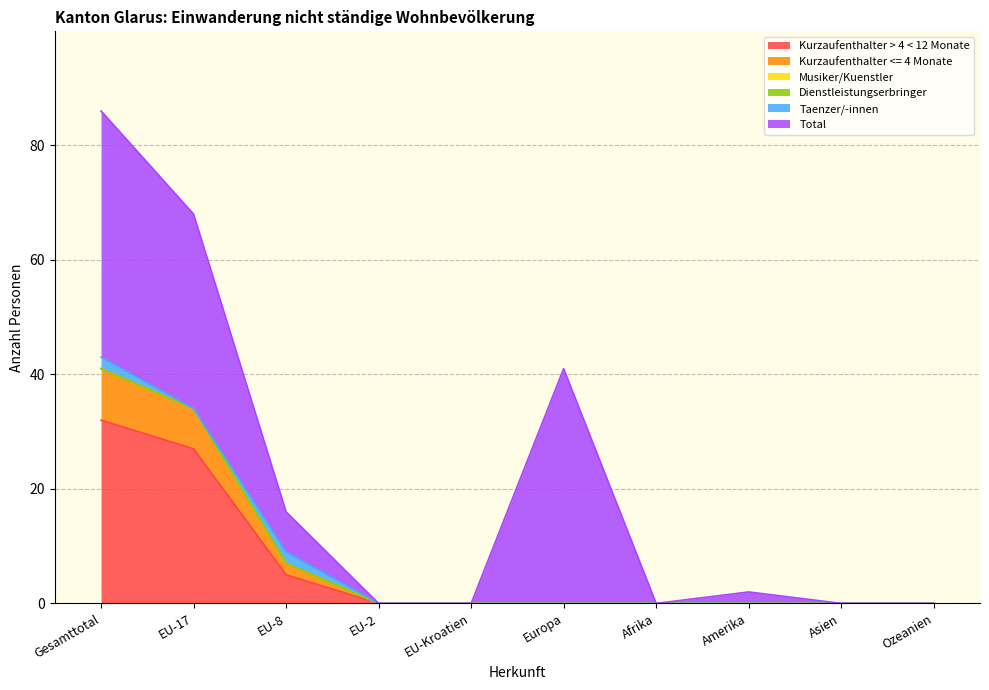

At Amerika, list the series in order from largest to smallest.

Total, Kurzaufenthalter > 4 < 12 Monate, Kurzaufenthalter <= 4 Monate, Musiker/Kuenstler, Dienstleistungserbringer, Taenzer/-innen